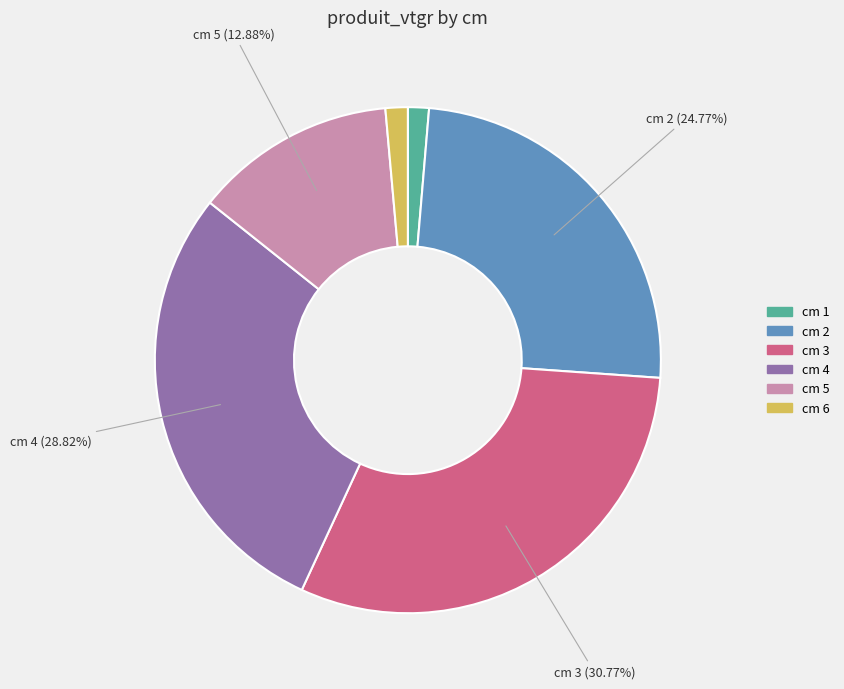

Is there a majority slice in this chart?

No